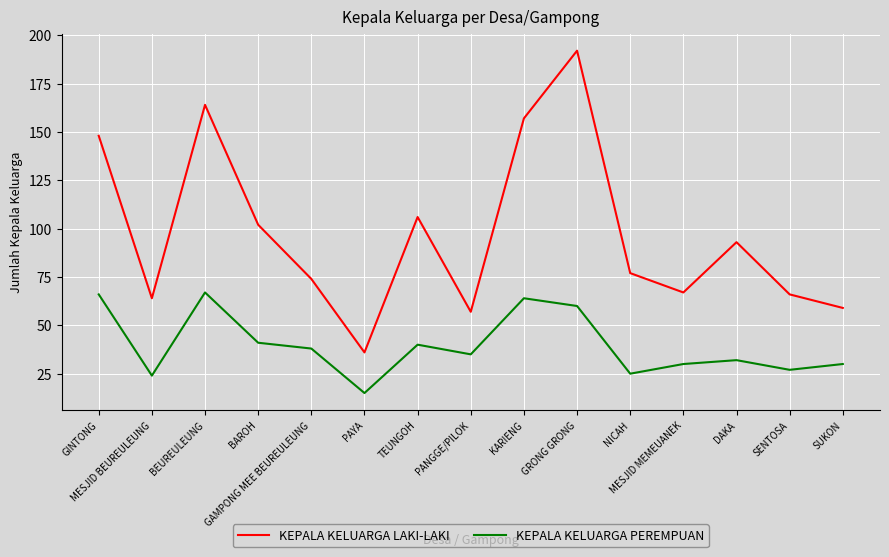

True or false: KEPALA KELUARGA PEREMPUAN and KEPALA KELUARGA LAKI-LAKI intersect in this chart.

False